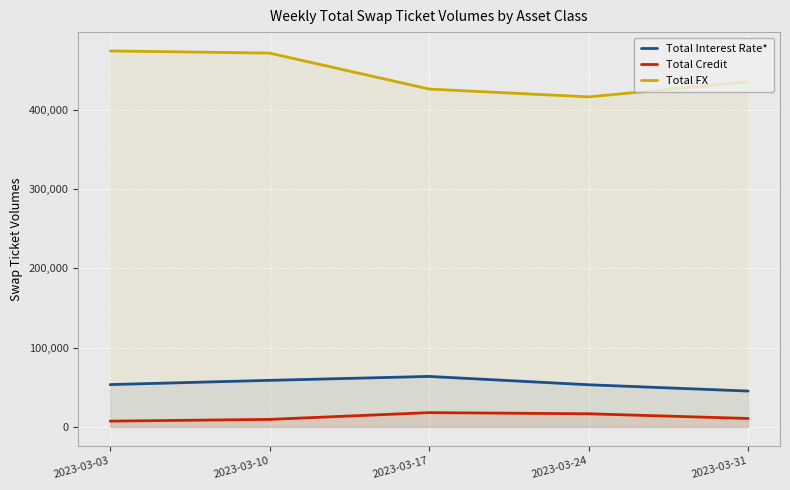

What value does the Total Credit series have at 2023-03-03?

7407